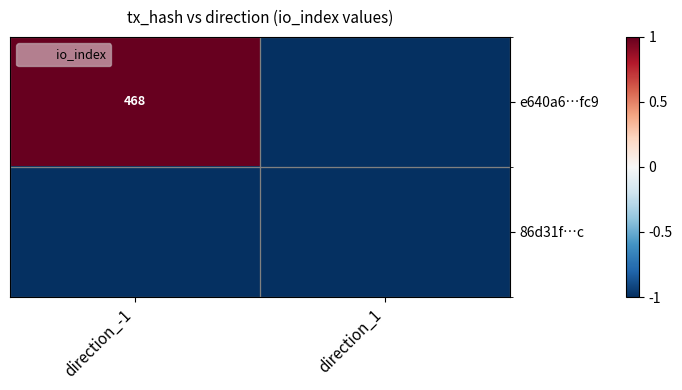

True or false: e640a6…fc9 has a value of 738 at direction_-1.

False